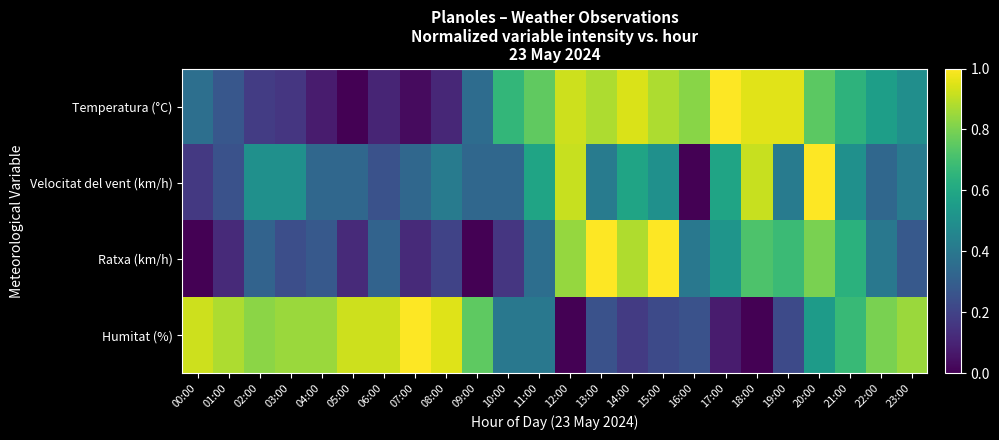

Reading left to right, extract all data points from this chart.

Temperatura (°C): 00:00=0.4	01:00=0.3	02:00=0.2	03:00=0.2	04:00=0.1	05:00=0.0	06:00=0.1	07:00=0.0	08:00=0.1	09:00=0.4	10:00=0.7	11:00=0.8	12:00=0.9	13:00=0.9	14:00=0.9	15:00=0.9	16:00=0.8	17:00=1.0	18:00=1.0	19:00=1.0	20:00=0.7	21:00=0.6	22:00=0.6	23:00=0.5
Velocitat del vent (km/h): 00:00=0.2	01:00=0.2	02:00=0.5	03:00=0.5	04:00=0.3	05:00=0.3	06:00=0.2	07:00=0.3	08:00=0.4	09:00=0.3	10:00=0.3	11:00=0.6	12:00=0.9	13:00=0.4	14:00=0.6	15:00=0.5	16:00=0.0	17:00=0.6	18:00=0.9	19:00=0.4	20:00=1.0	21:00=0.5	22:00=0.3	23:00=0.4
Ratxa (km/h): 00:00=0.0	01:00=0.1	02:00=0.3	03:00=0.2	04:00=0.3	05:00=0.1	06:00=0.3	07:00=0.1	08:00=0.2	09:00=0.0	10:00=0.2	11:00=0.4	12:00=0.8	13:00=1.0	14:00=0.9	15:00=1.0	16:00=0.4	17:00=0.5	18:00=0.7	19:00=0.7	20:00=0.8	21:00=0.6	22:00=0.4	23:00=0.3
Humitat (%): 00:00=0.9	01:00=0.9	02:00=0.8	03:00=0.8	04:00=0.8	05:00=0.9	06:00=0.9	07:00=1.0	08:00=0.9	09:00=0.8	10:00=0.4	11:00=0.4	12:00=0.0	13:00=0.2	14:00=0.2	15:00=0.2	16:00=0.2	17:00=0.1	18:00=0.0	19:00=0.2	20:00=0.6	21:00=0.7	22:00=0.8	23:00=0.8